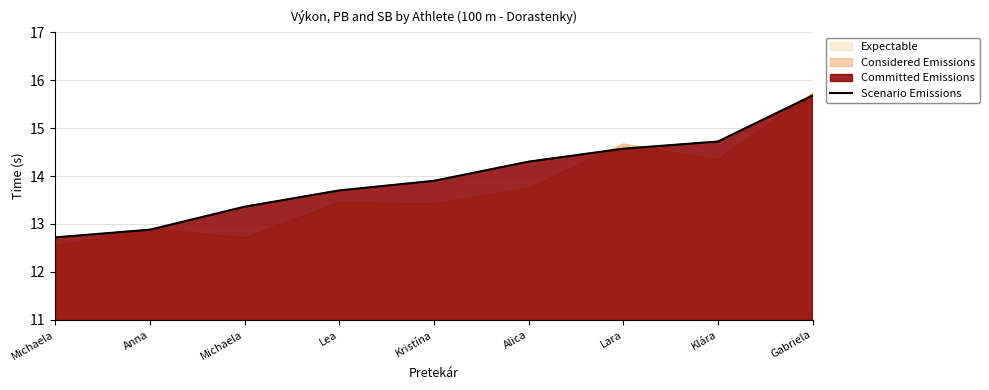

Approximately how many times larger is the value at Anna compared to Michaela?

1.0